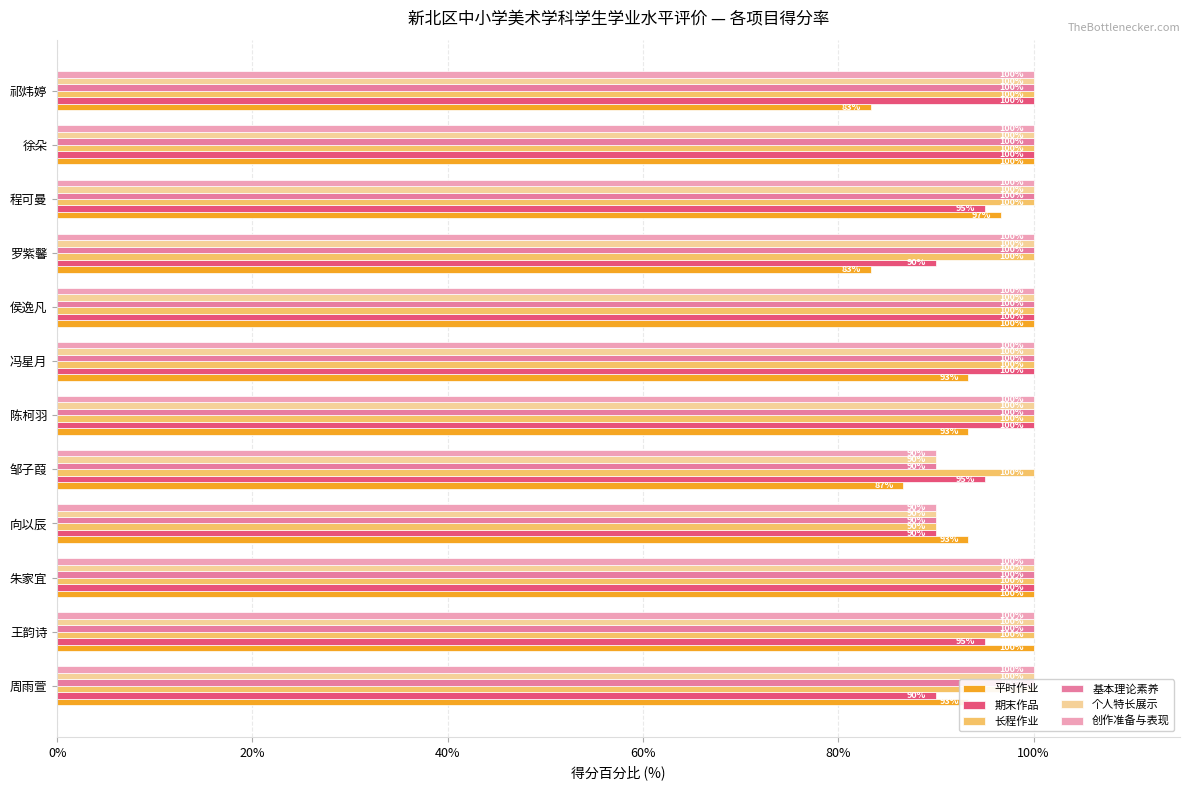

The value of 创作准备与表现 at 王韵诗 is 100.0. True or false?

True